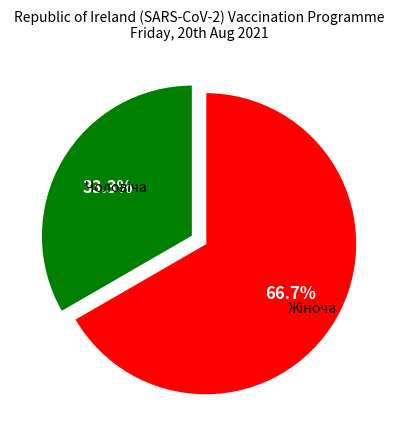

Does any single category account for the majority?

Yes